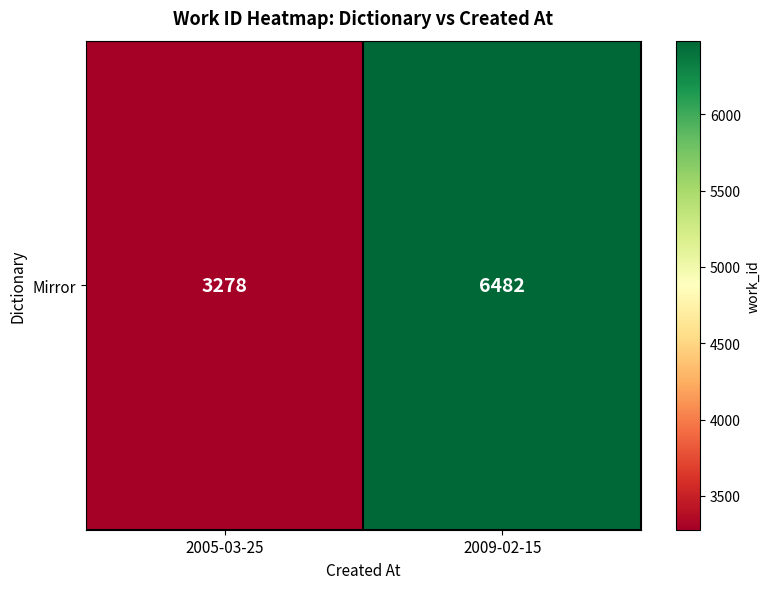

Rank the categories by value from highest to lowest.

2009-02-15, 2005-03-25